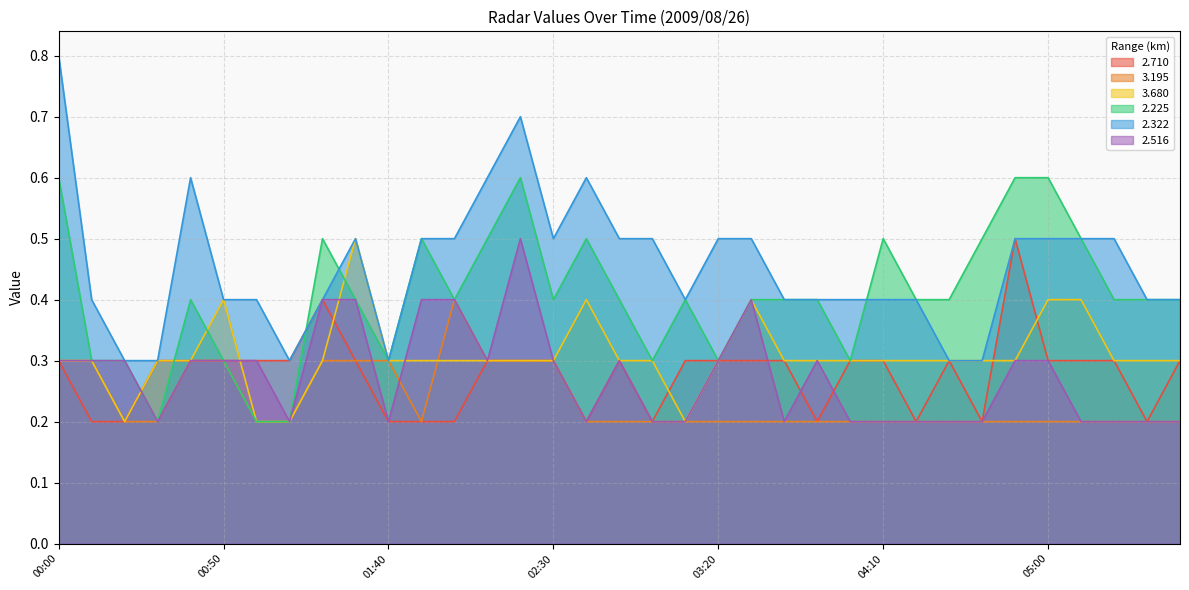

What is the difference between the 2.516 values at 01:20 and 02:10?

0.1